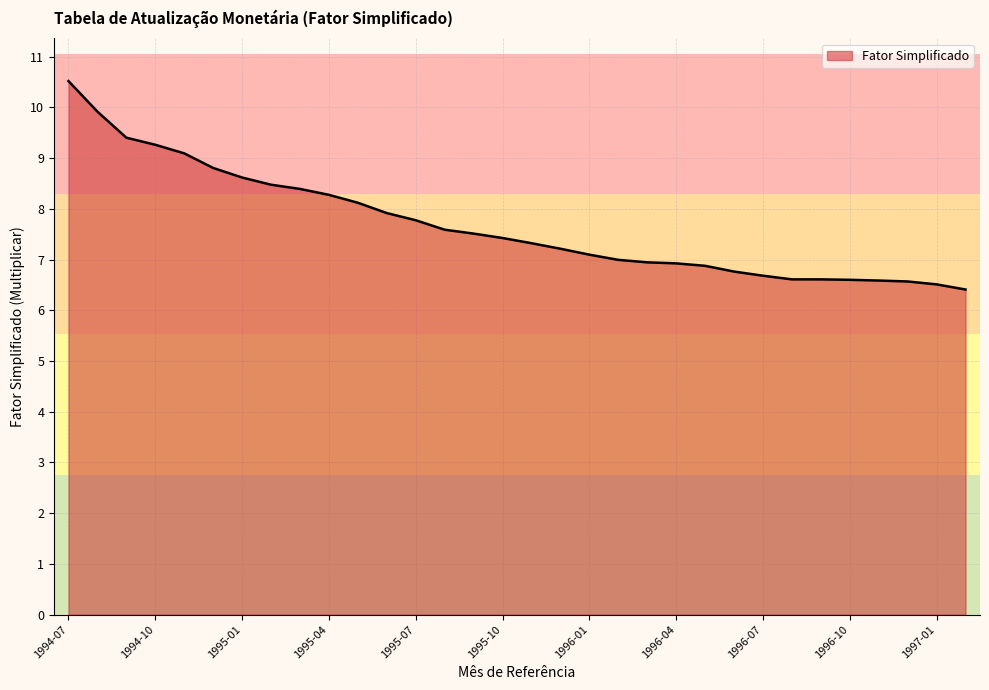

What is the maximum value shown in the chart?

10.5